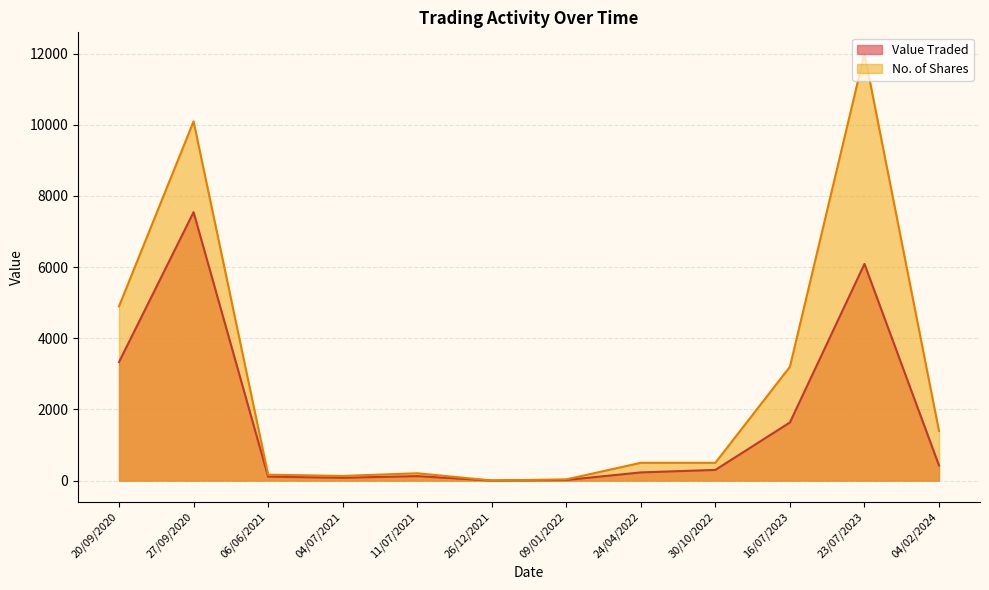

Which category has the highest value in the Value Traded series?

27/09/2020